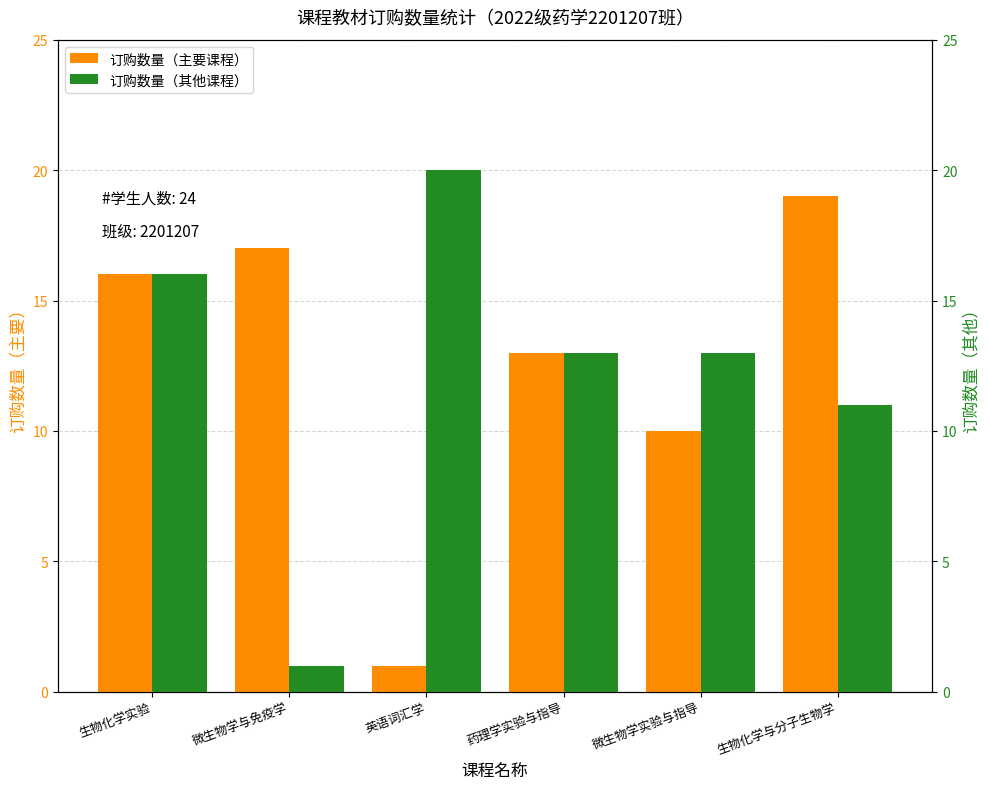

How many bars are there in total?

12